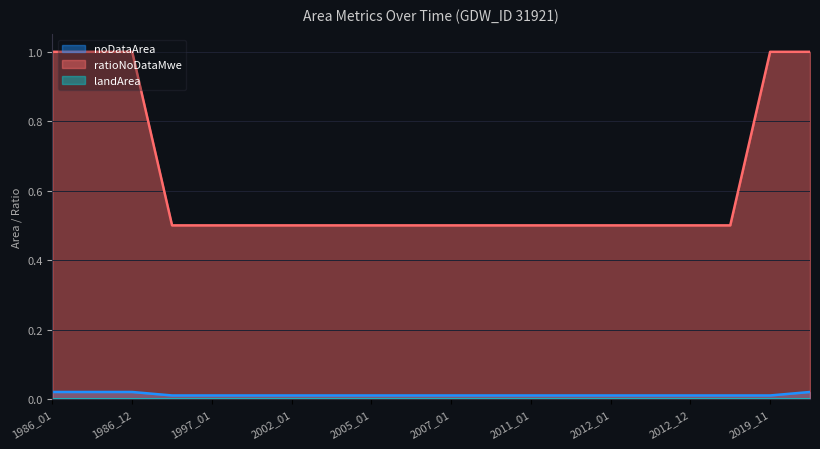

What is the greatest value displayed?

1.0